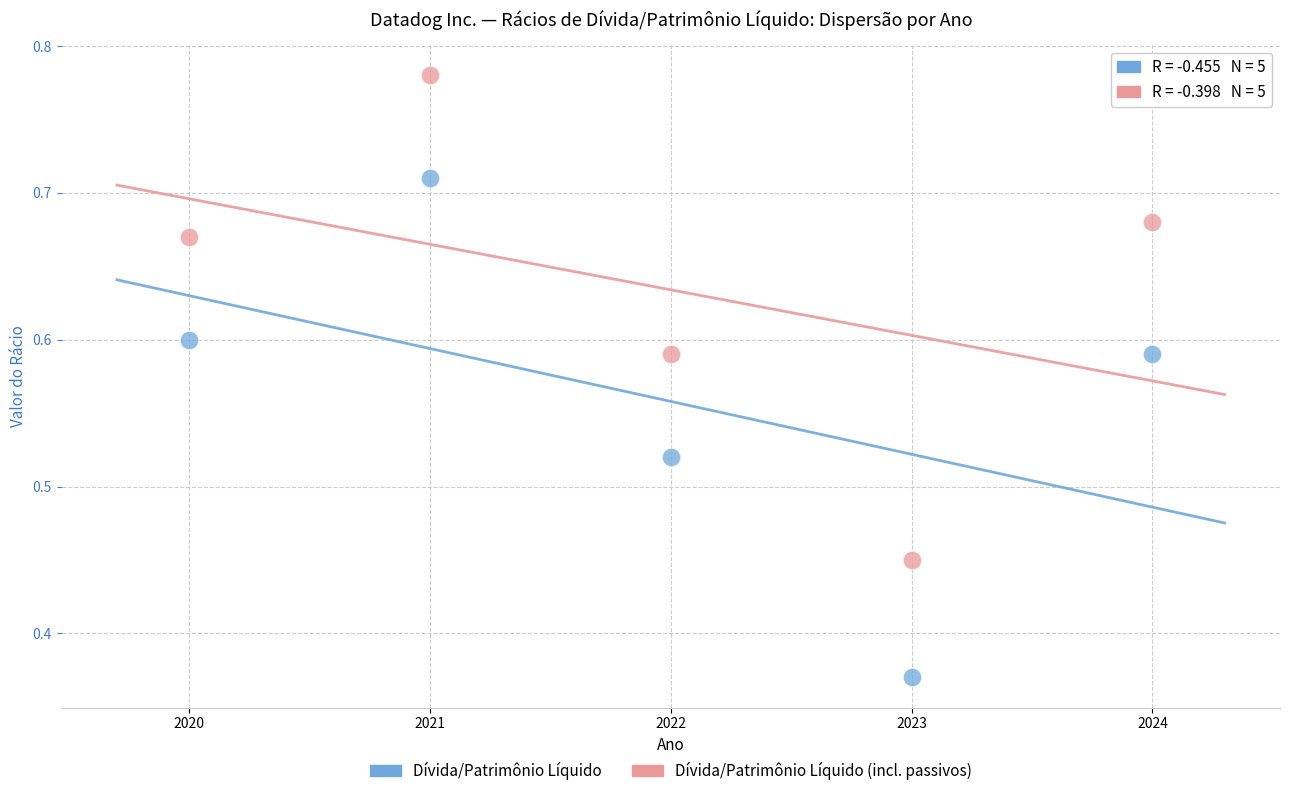

Across all data points, what is the average X value?

2022.0